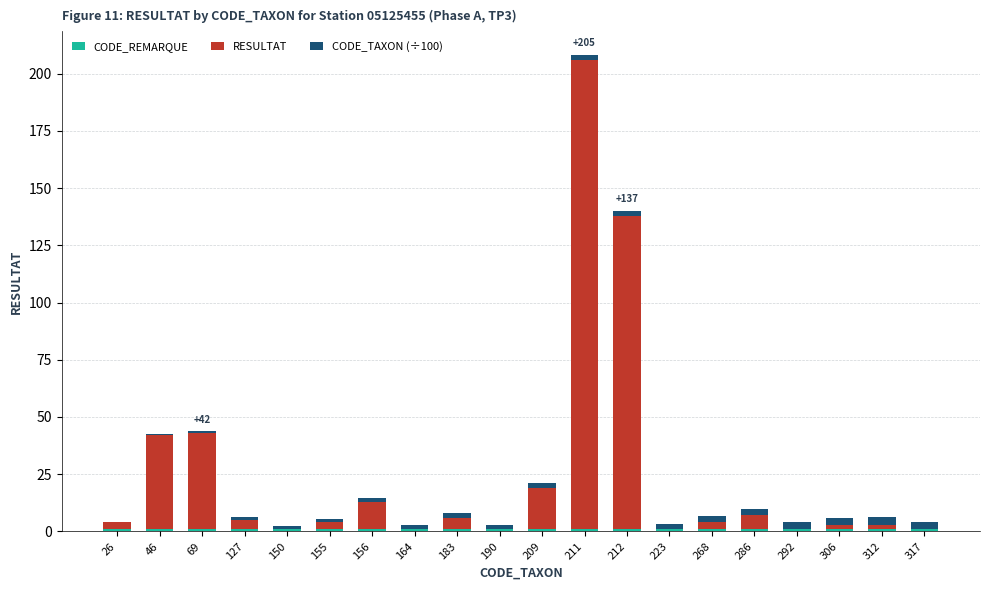

At which category is the sum across all series the highest?

211